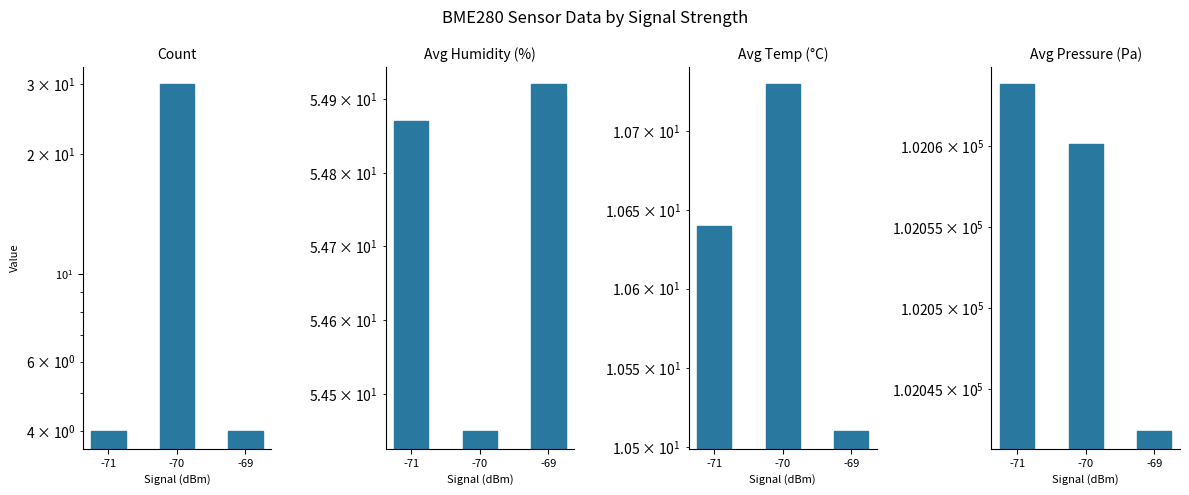

Rank the series by their maximum value, from highest to lowest.

Avg Pressure (Pa), Avg Humidity (%), Count, Avg Temp (°C)